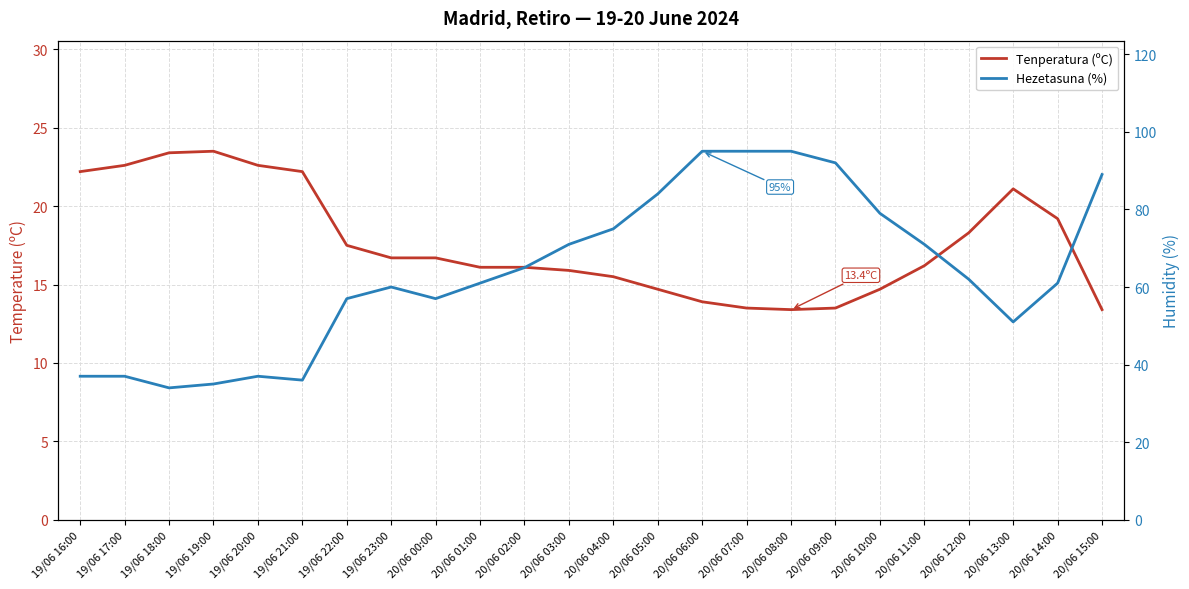

In Hezetasuna (%), how many points are lower than both neighbors (excluding endpoints)?

4